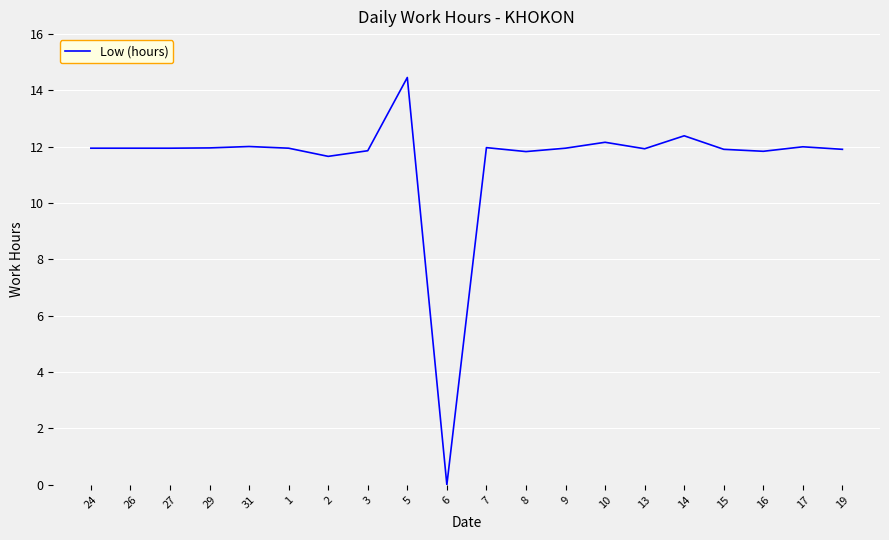

Is it true that the value at 24 is 8.0?

False